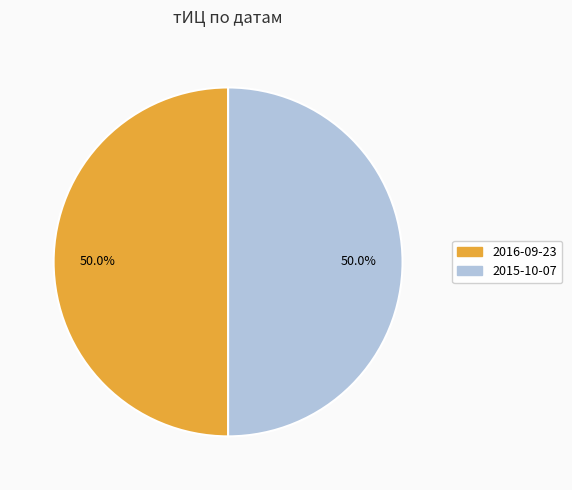

Count the number of slices in the pie.

2